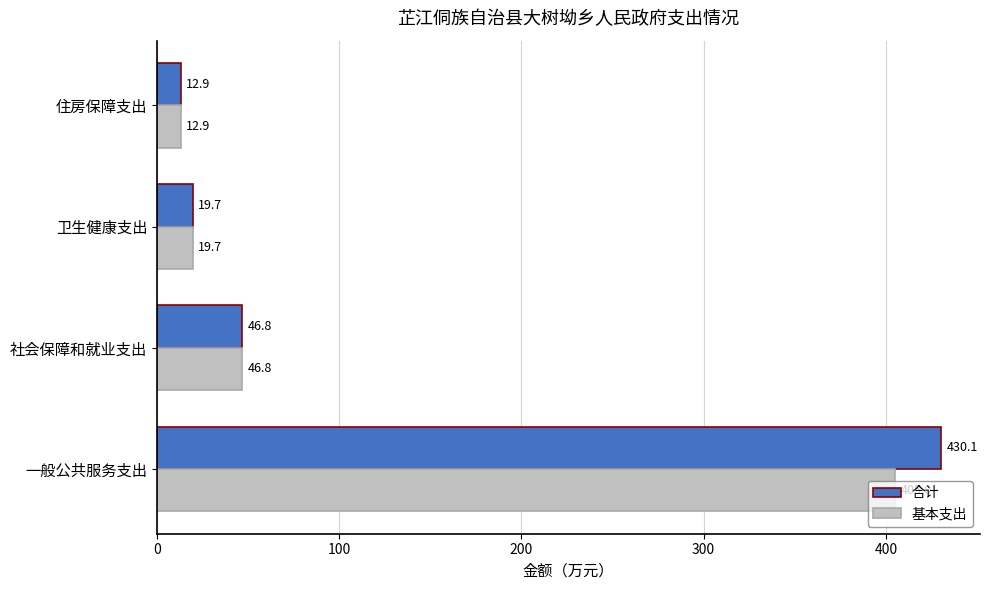

What is the difference between the 基本支出 values at 一般公共服务支出 and 卫生健康支出?

385.3